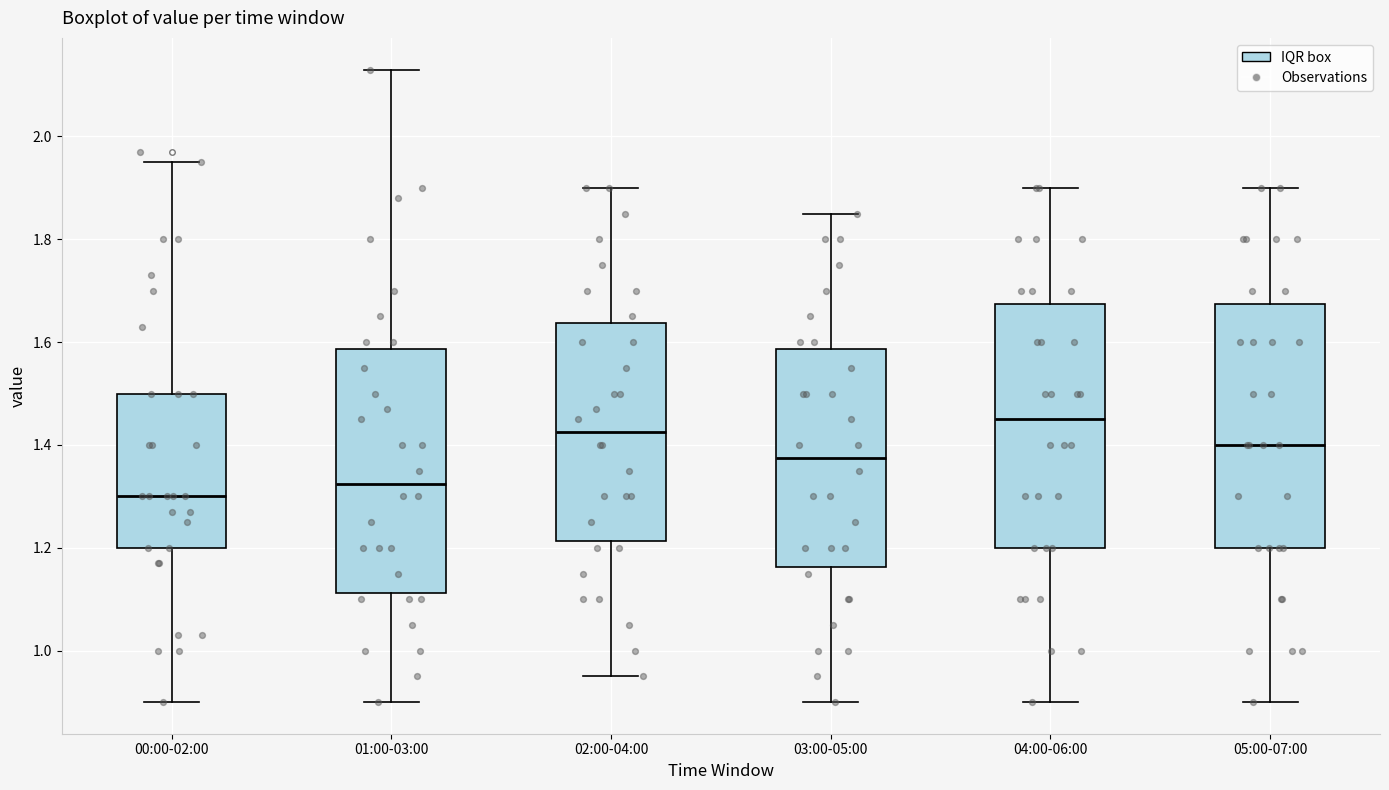

Reading left to right, read every box against the y-axis: the position of its median line, the range the box covers, and the ends of its whiskers. The values are not printed on the chart, so give them approximately, as read against the axis.

00:00-02:00: median 1.30, box 1.20 to 1.50, whiskers 0.90 to 1.96
01:00-03:00: median 1.32, box 1.12 to 1.58, whiskers 0.90 to 2.14
02:00-04:00: median 1.42, box 1.22 to 1.64, whiskers 0.96 to 1.90
03:00-05:00: median 1.38, box 1.16 to 1.58, whiskers 0.90 to 1.86
04:00-06:00: median 1.46, box 1.20 to 1.68, whiskers 0.90 to 1.90
05:00-07:00: median 1.40, box 1.20 to 1.68, whiskers 0.90 to 1.90